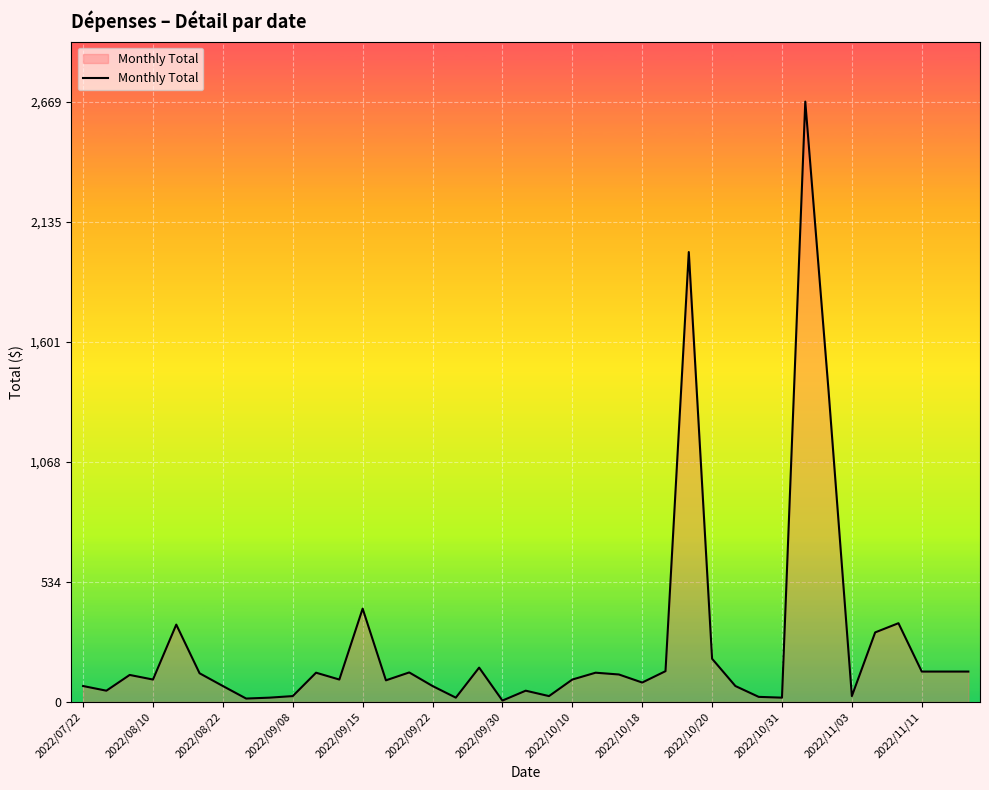

What is the difference between the maximum and minimum values?

2662.7